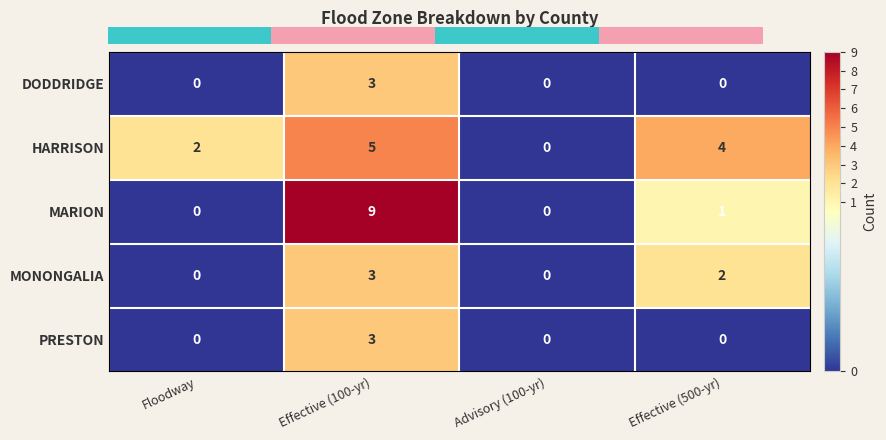

How many distinct data groups are displayed?

5